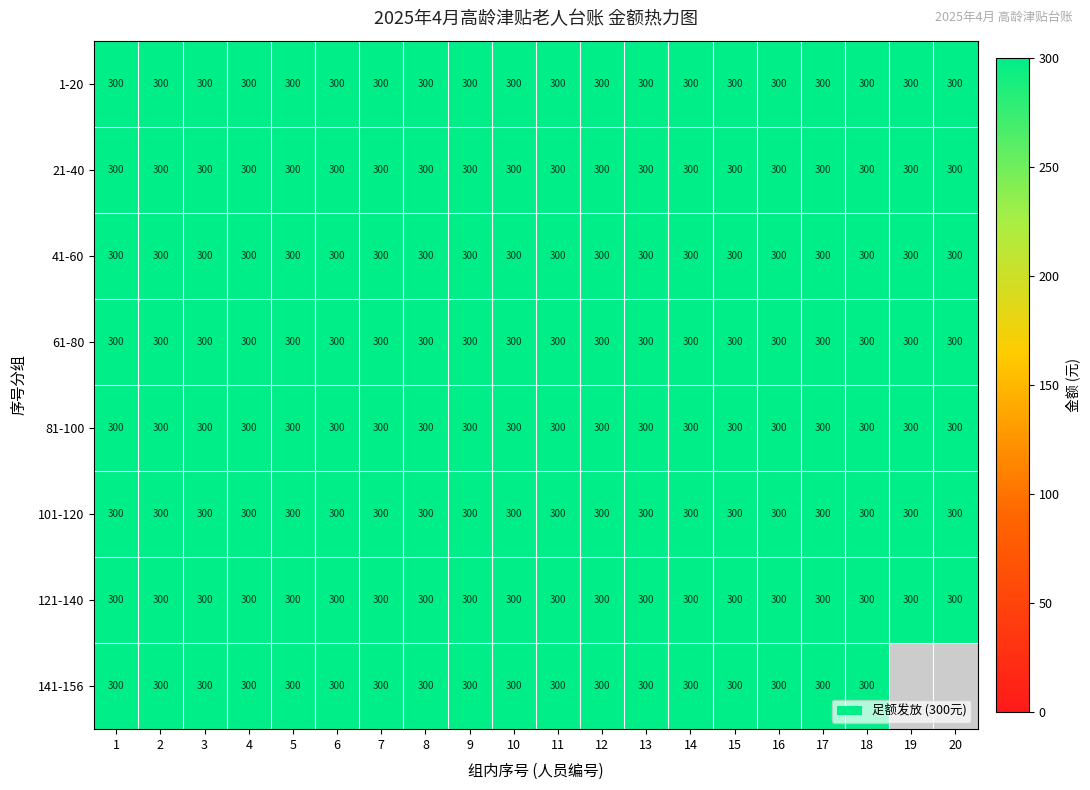

Where is 61-80 nearest to the value 300?

1